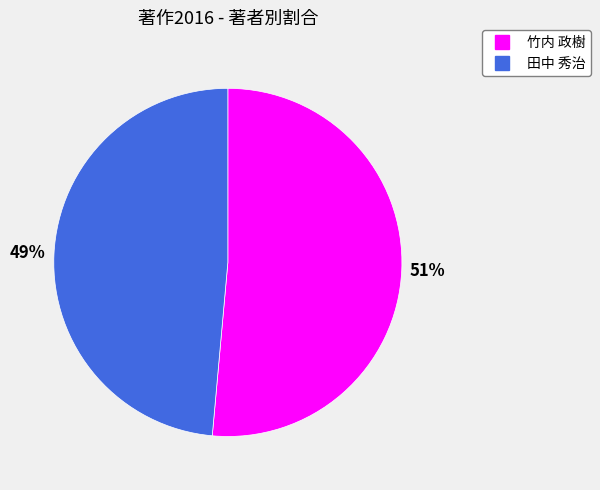

True or false: 田中 秀治 accounts for 49% of the total.

True